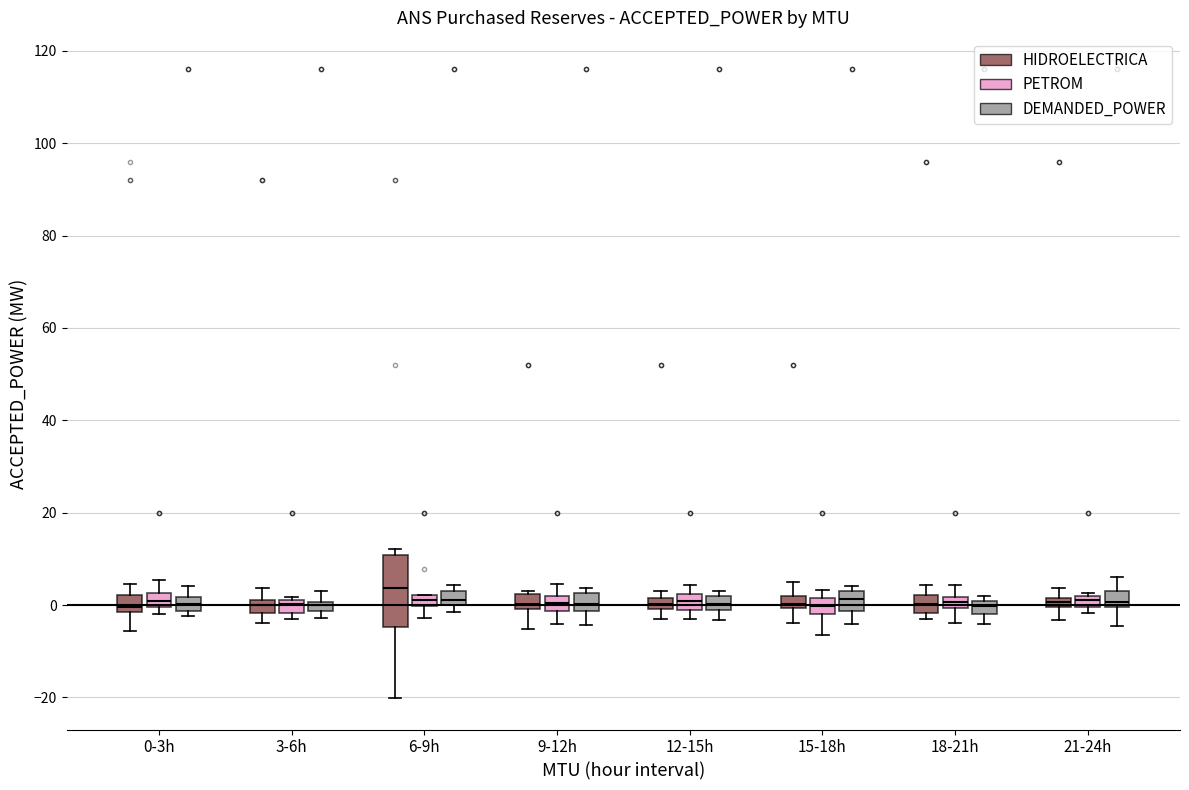

Which box is the tallest, from its lower edge to its upper edge?

6-9h (HIDROELECTRICA)